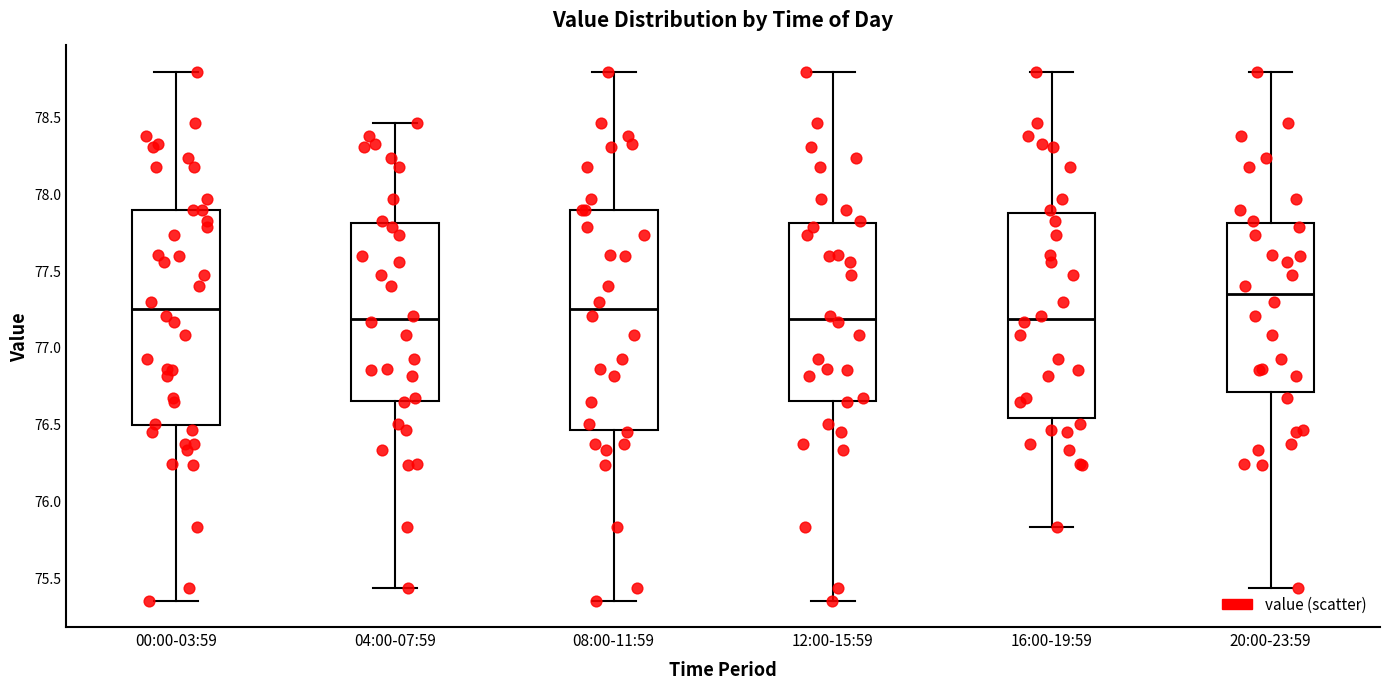

Reading left to right, read every box against the y-axis: the position of its median line, the range the box covers, and the ends of its whiskers. The values are not printed on the chart, so give them approximately, as read against the axis.

00:00-03:59: median 77.25, box 76.50 to 77.90, whiskers 75.35 to 78.80
04:00-07:59: median 77.20, box 76.65 to 77.80, whiskers 75.45 to 78.45
08:00-11:59: median 77.25, box 76.45 to 77.90, whiskers 75.35 to 78.80
12:00-15:59: median 77.20, box 76.65 to 77.80, whiskers 75.35 to 78.80
16:00-19:59: median 77.20, box 76.55 to 77.85, whiskers 75.85 to 78.80
20:00-23:59: median 77.35, box 76.70 to 77.80, whiskers 75.45 to 78.80